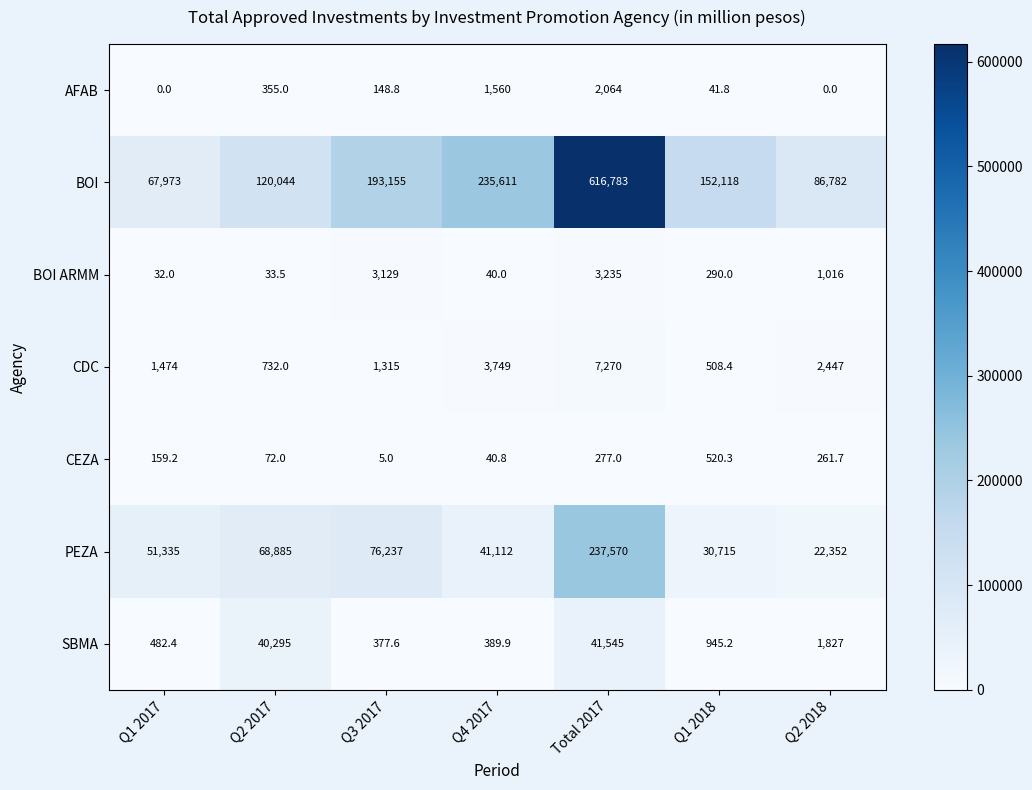

List the series in order of their peak value, highest first.

BOI, PEZA, SBMA, CDC, BOI ARMM, AFAB, CEZA